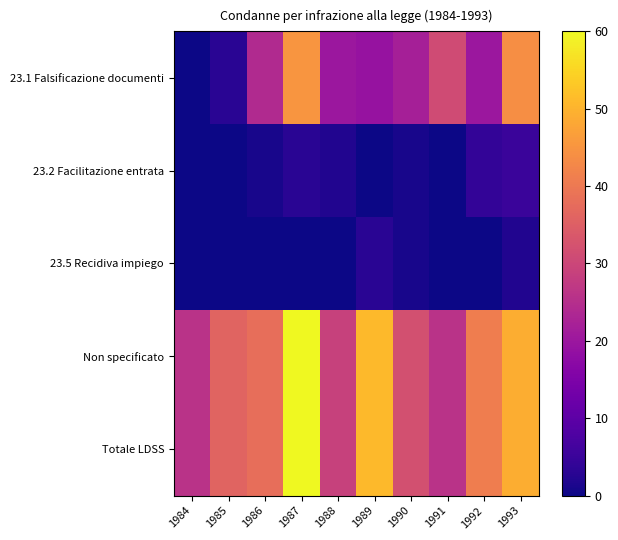

At which category is the sum across all series the highest?

1987